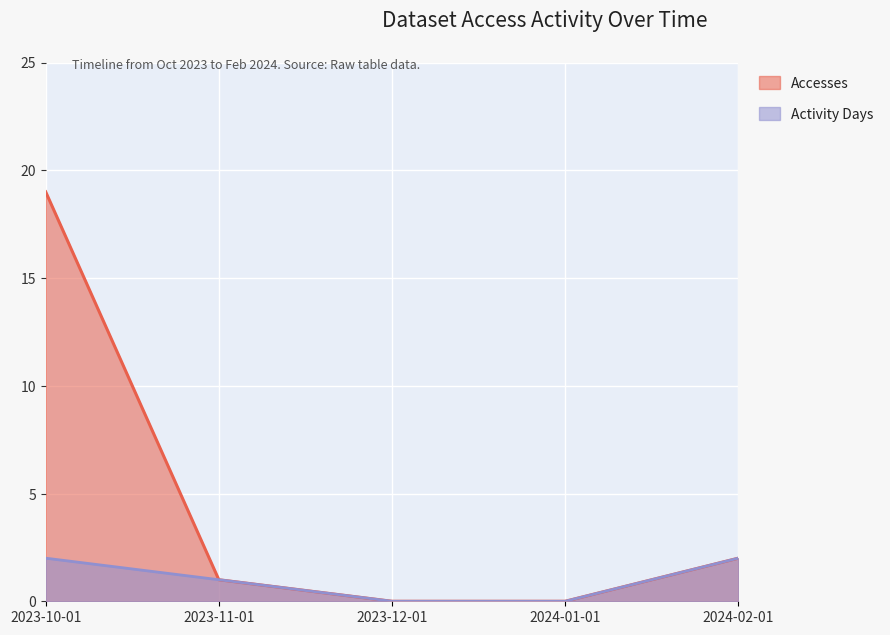

At which label does Accesses first exceed 1?

2023-10-01